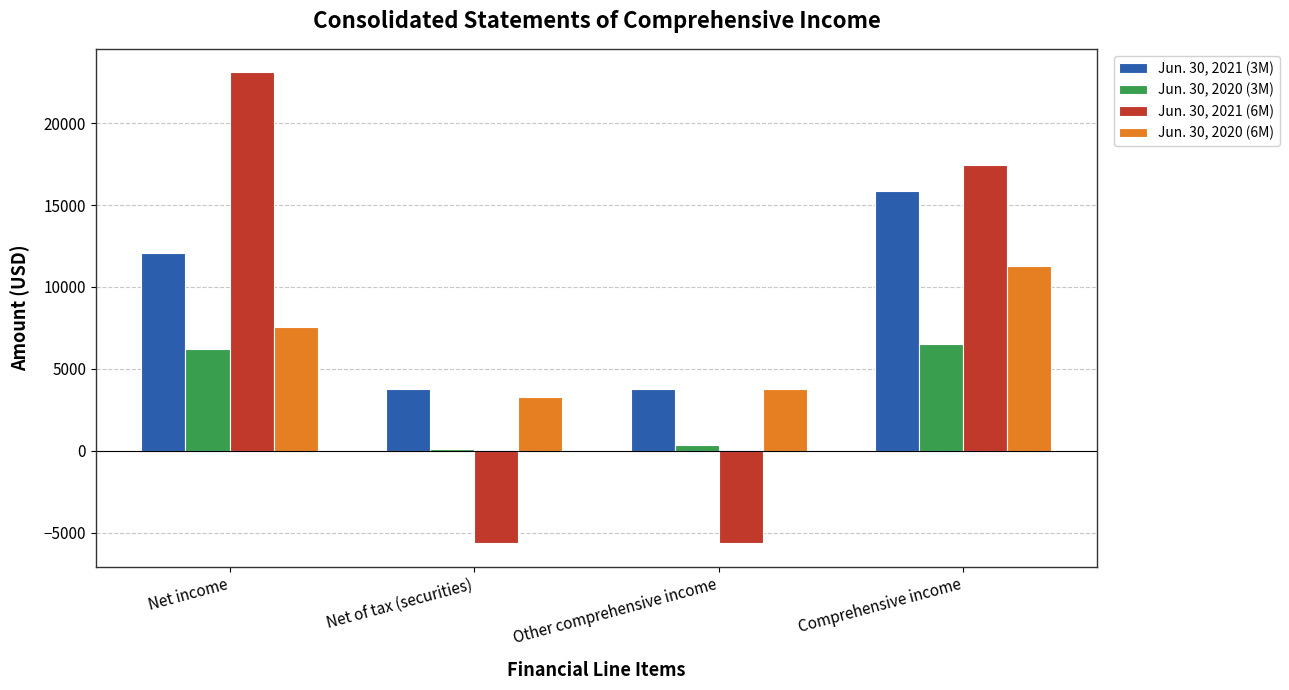

How many series are shown in this chart?

4